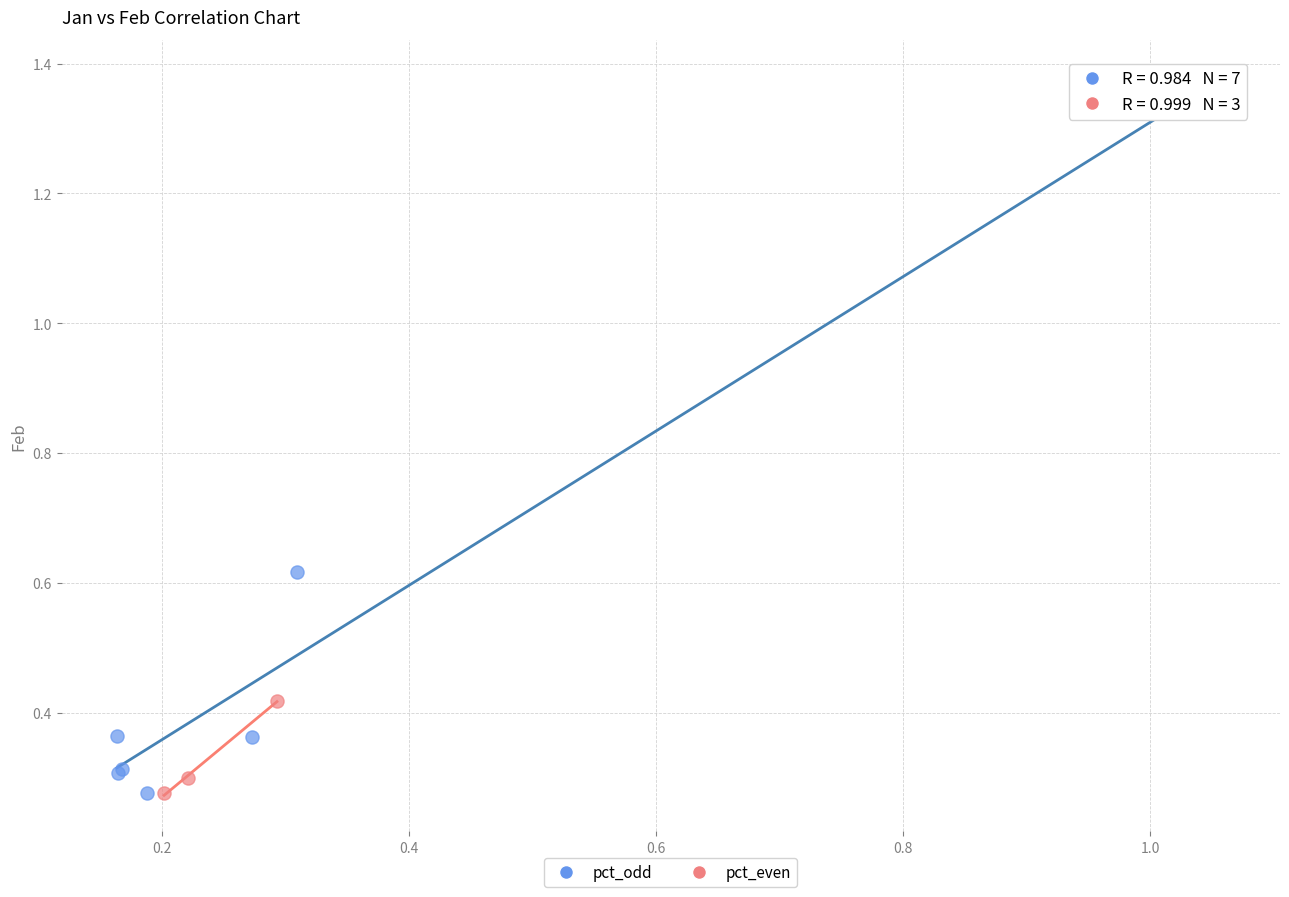

What are all the series names shown in the legend?

pct_odd, pct_even